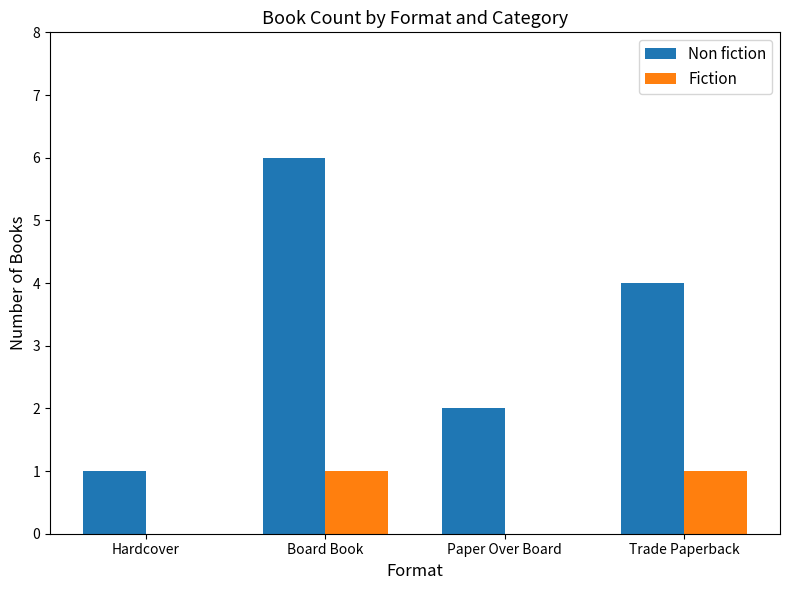

How many data points does each series have?

4